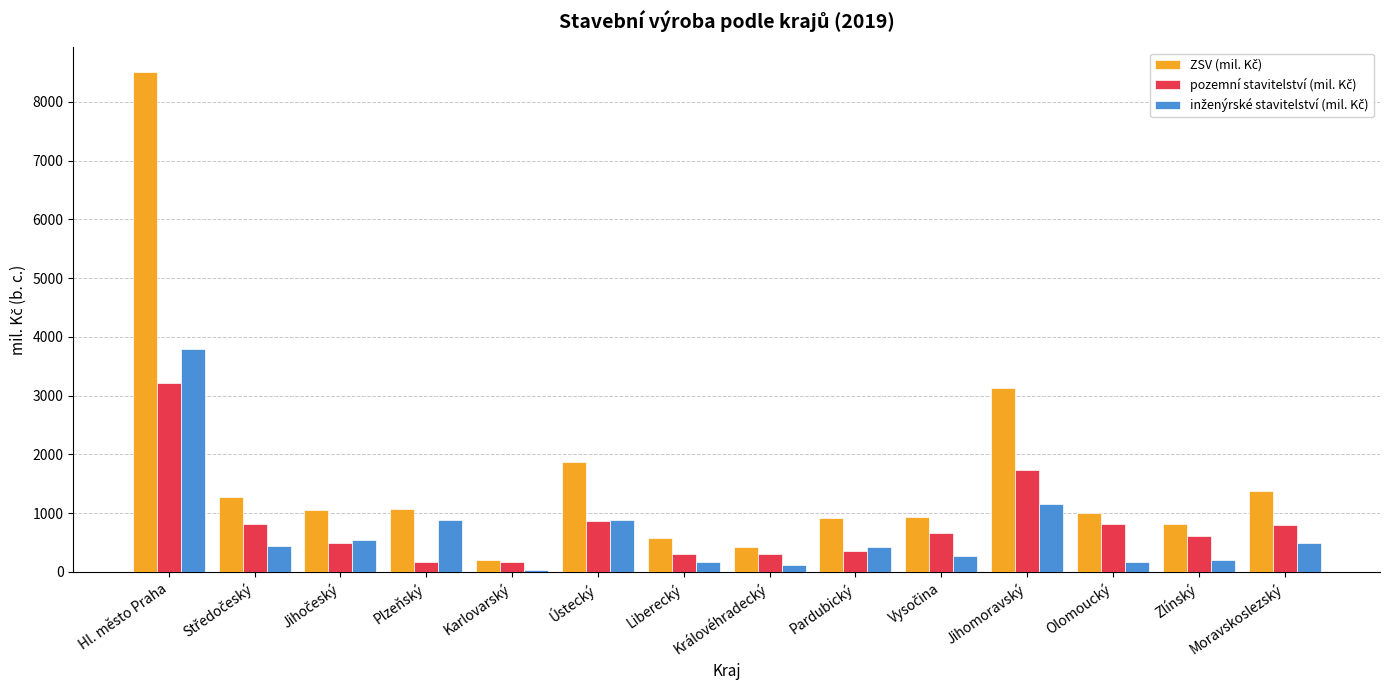

Which label corresponds to the largest value in the chart?

Hl. město Praha